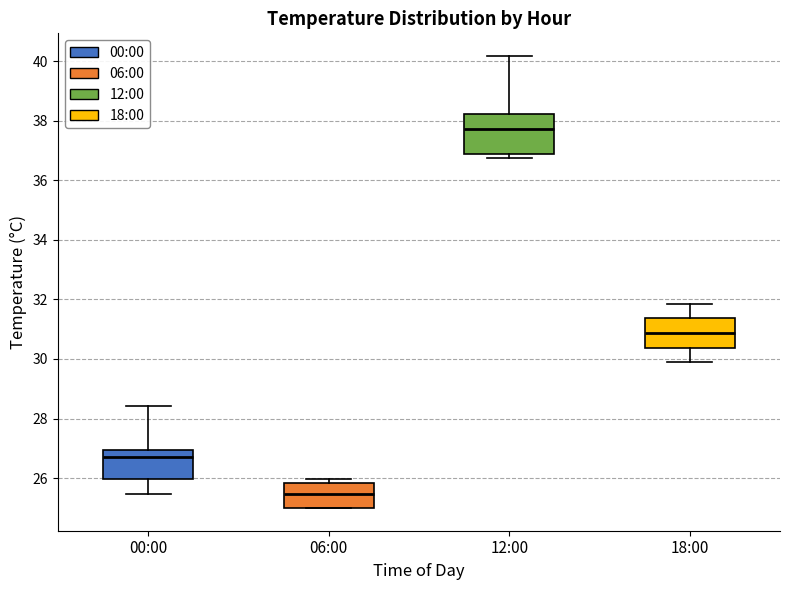

Reading left to right, read every box against the y-axis: the position of its median line, the range the box covers, and the ends of its whiskers. The values are not printed on the chart, so give them approximately, as read against the axis.

00:00: median 26.8, box 26.0 to 27.0, whiskers 25.4 to 28.4
06:00: median 25.4, box 25.0 to 25.8, whiskers 25.0 to 26.0
12:00: median 37.8, box 36.8 to 38.2, whiskers 36.8 (just below the box's lower edge) to 40.2
18:00: median 30.8, box 30.4 to 31.4, whiskers 29.8 to 31.8